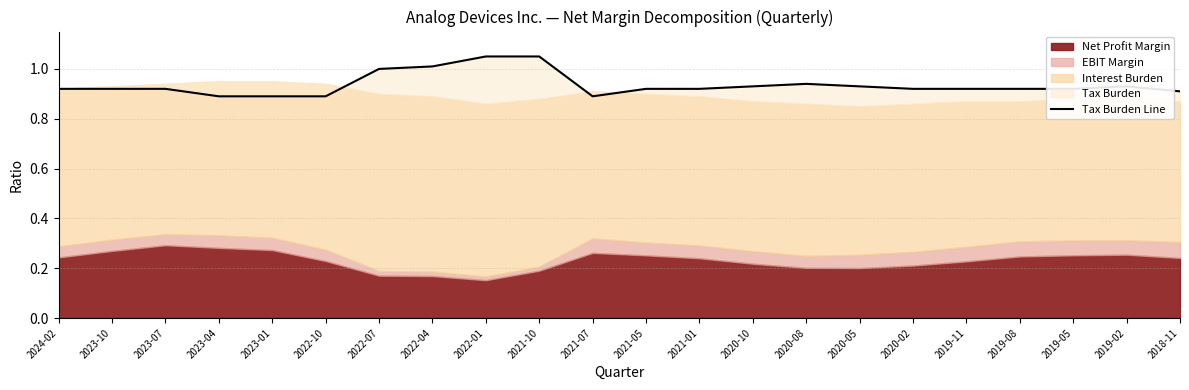

Reading left to right, list all the values displayed in this chart.

0.9	0.9	0.9	0.9	0.9	0.9	1.0	1.0	1.1	1.1	0.9	0.9	0.9	0.9	0.9	0.9	0.9	0.9	0.9	0.9	0.9	0.9